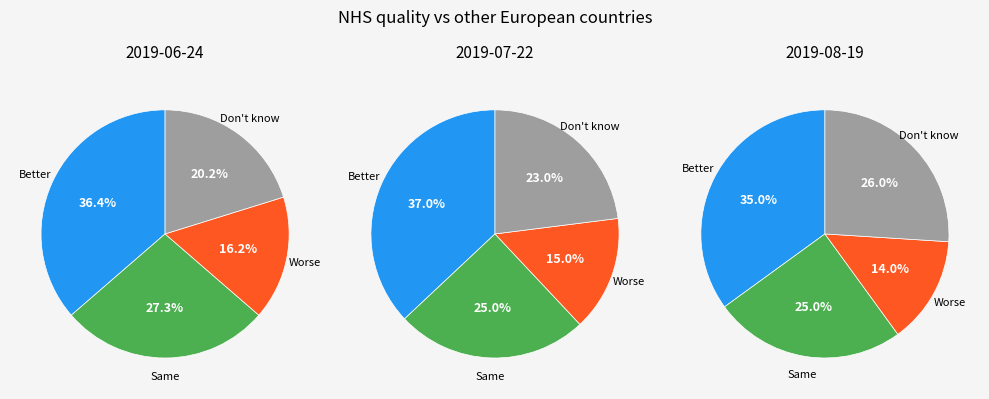

Between About the same and Worse quality, which series saw the biggest shift?

Don't know